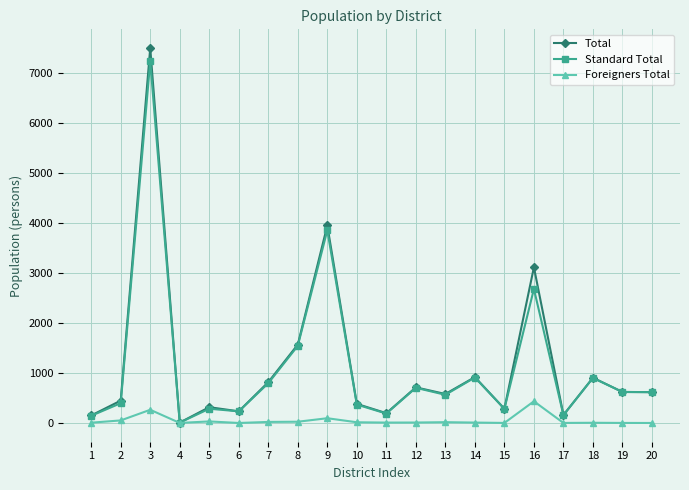

The value of Total at 11 is 196. True or false?

True